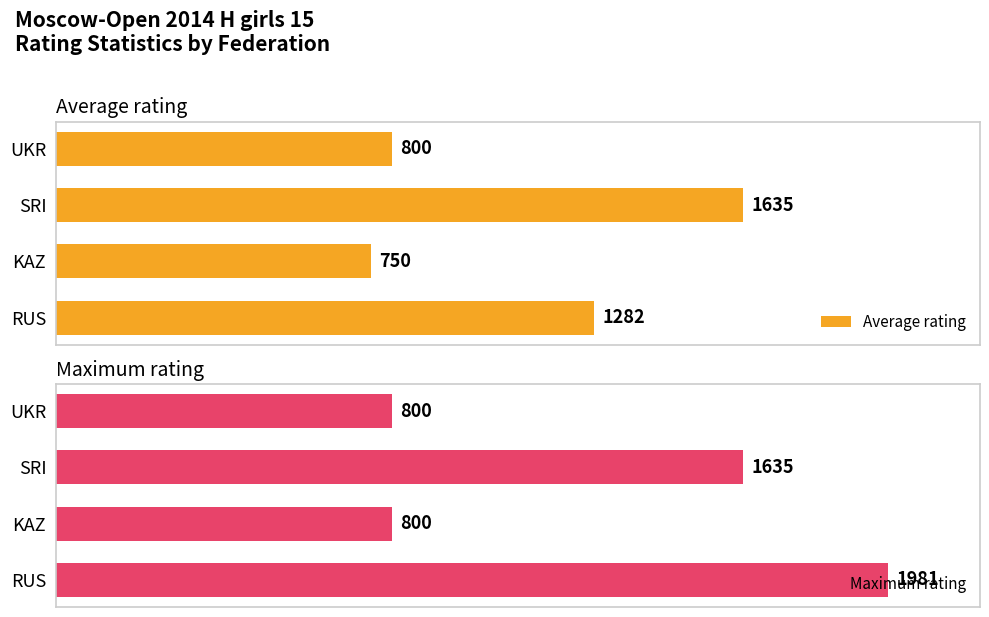

Which series has the widest spread of values?

Maximum rating